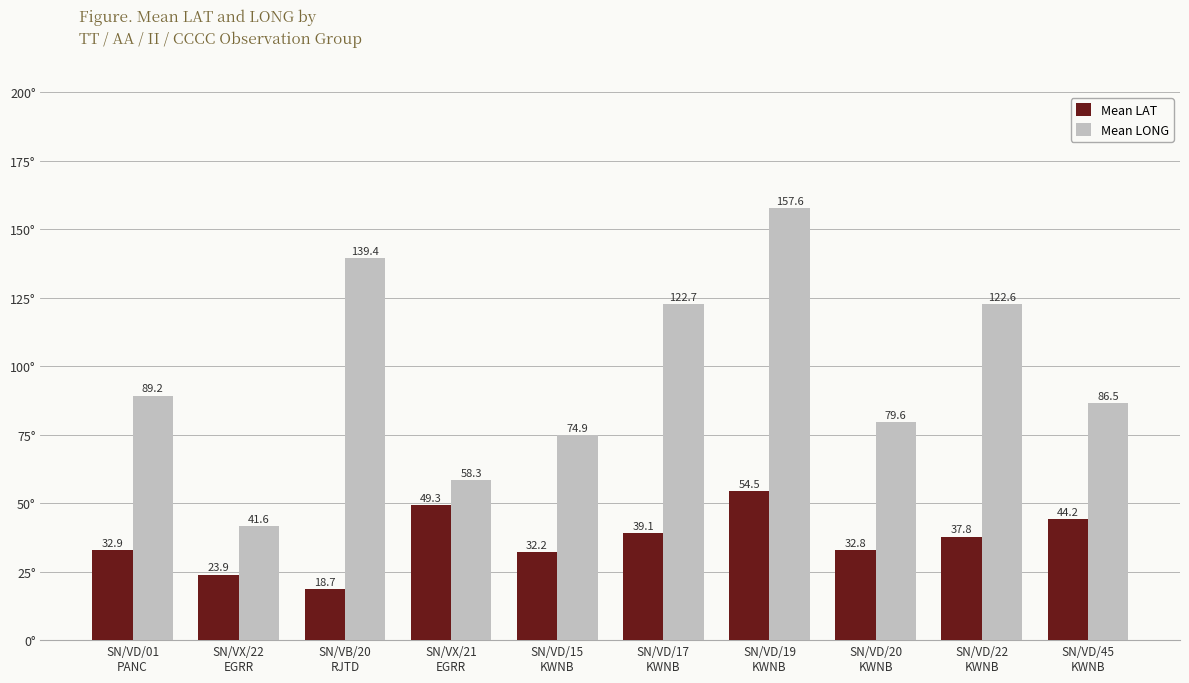

Is it true that Mean LAT equals 35.4 at SN/VX/22
EGRR?

False